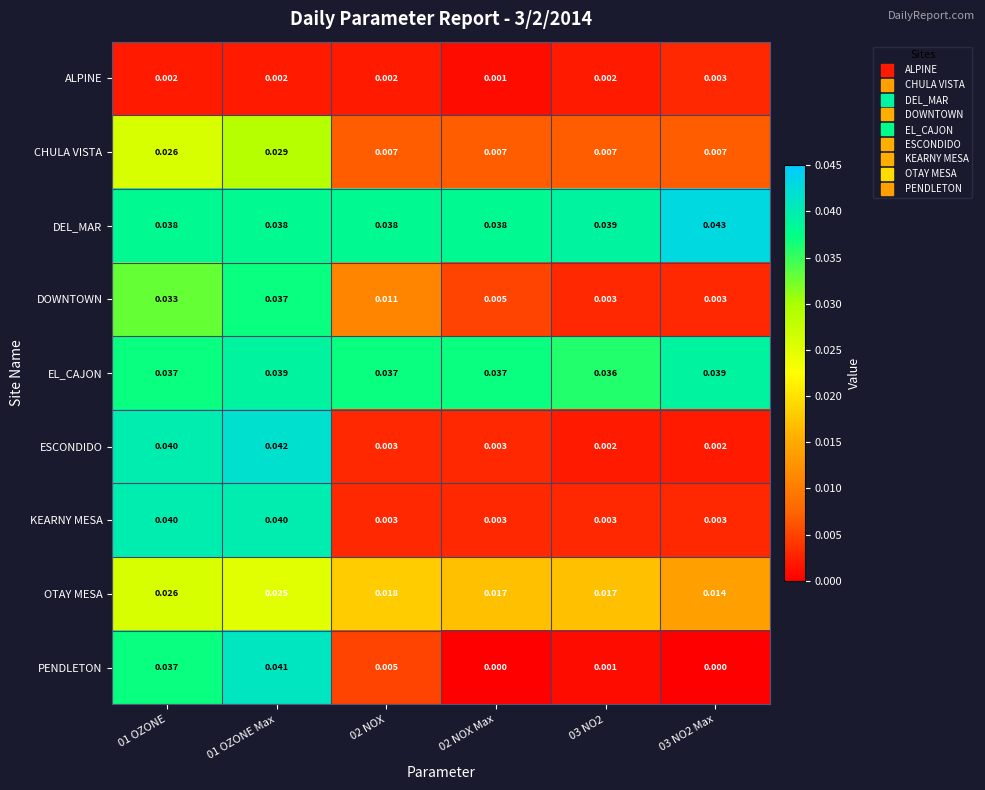

List the series in order of their peak value, lowest first.

ALPINE, OTAY MESA, CHULA VISTA, DOWNTOWN, EL_CAJON, KEARNY MESA, PENDLETON, ESCONDIDO, DEL_MAR